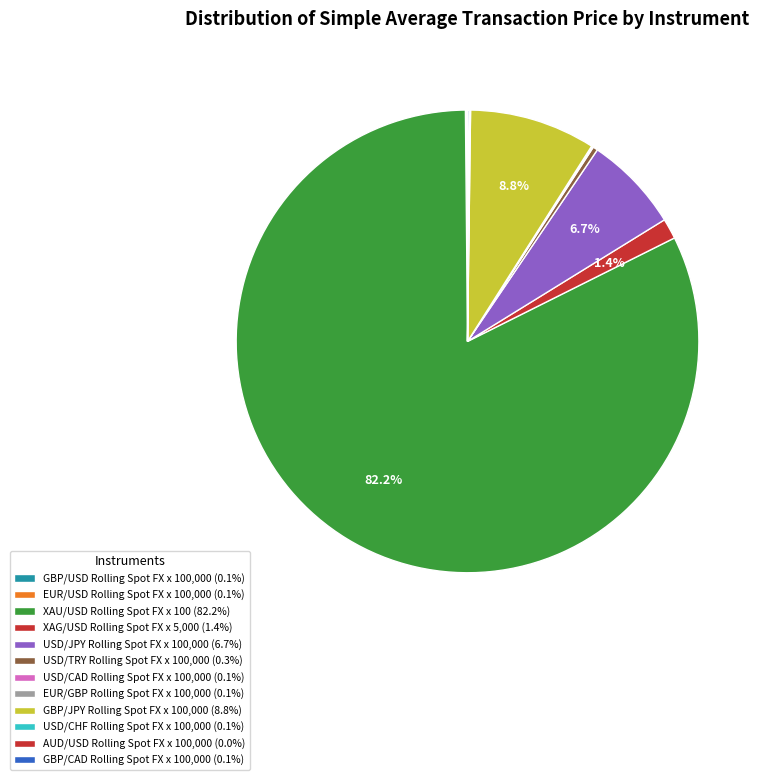

Which category has the biggest portion of the pie?

XAU/USD Rolling Spot FX x 100